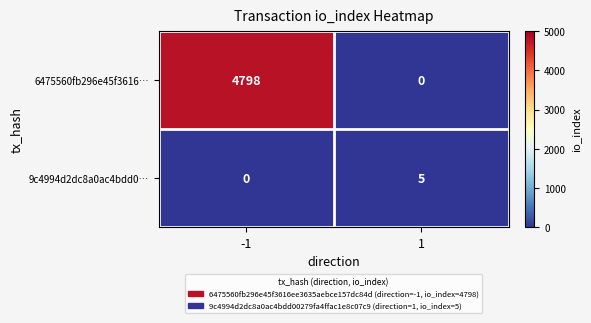

Is it true that 9c4994d2dc8a0ac4bdd0… equals -2 at -1?

False